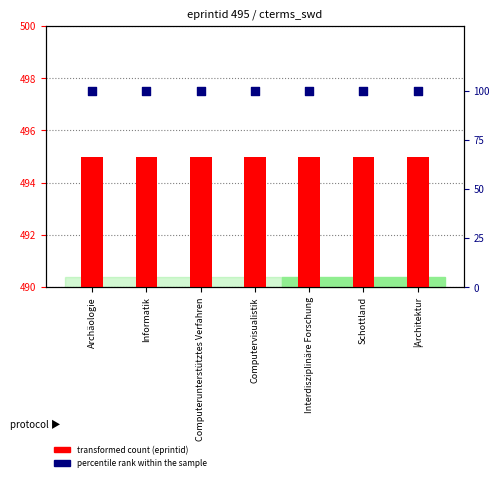

Is the value of eprintid at Computervisualistik greater than the value of percentile rank within the sample at Schottland?

Yes